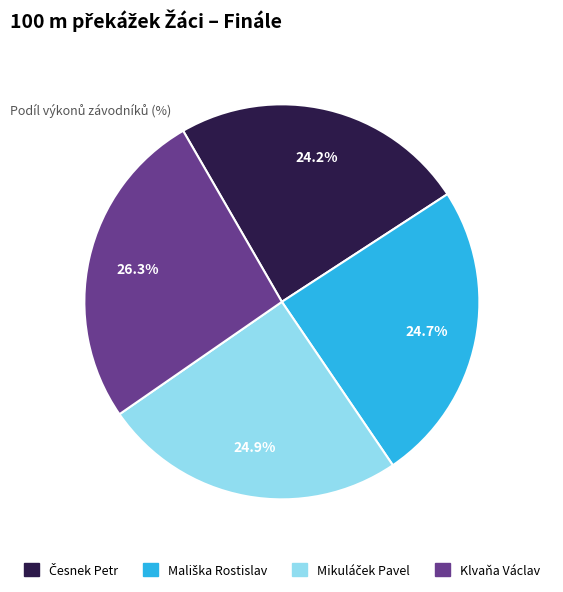

Which category has the biggest portion of the pie?

Klvaňa Václav